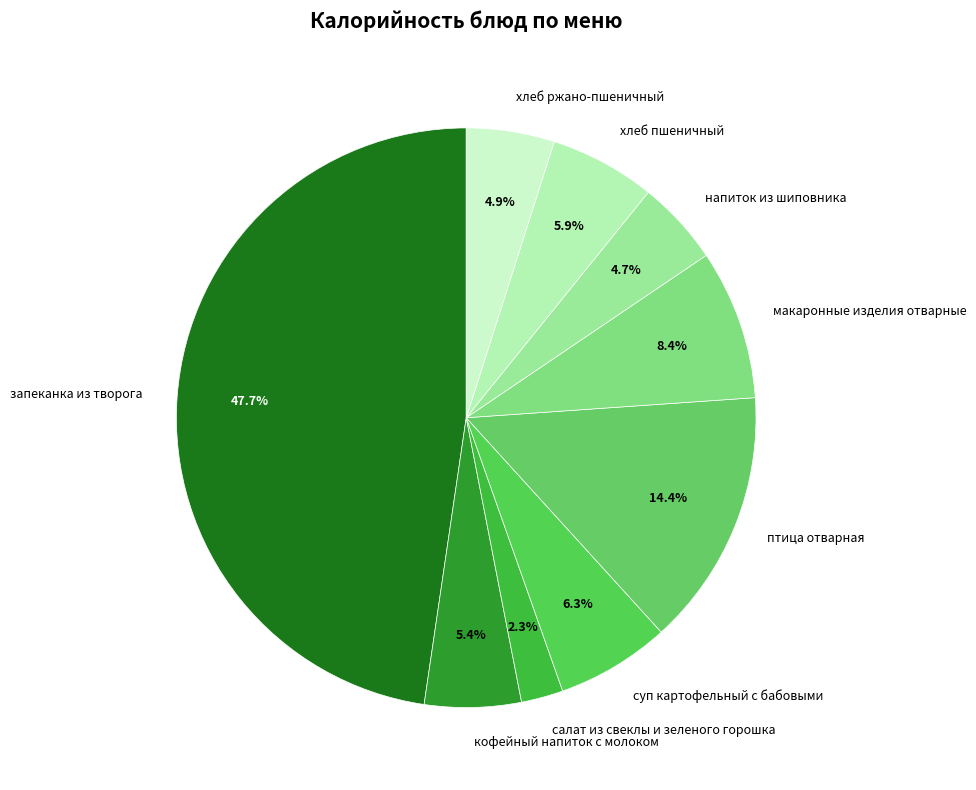

Is it true that кофейный напиток с молоком is 1% of the pie?

False